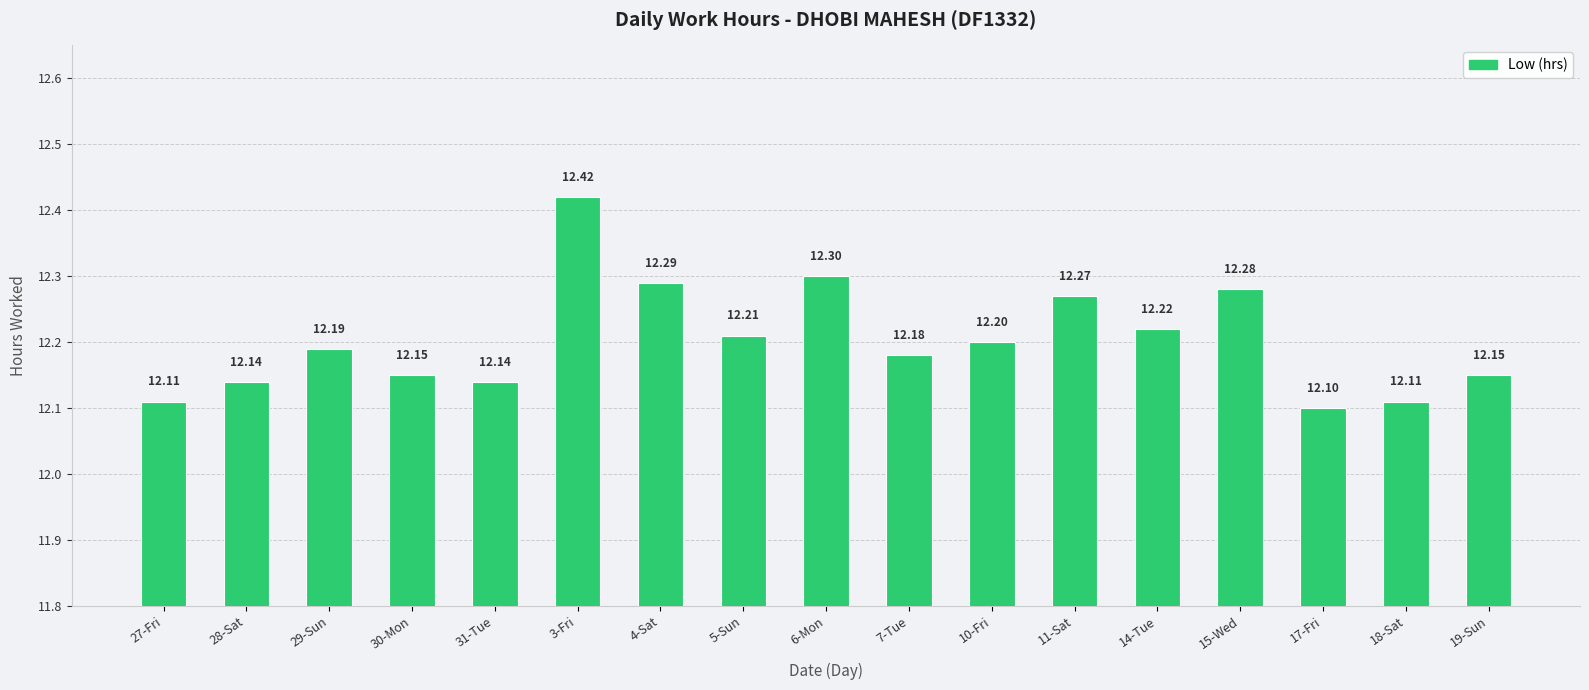

Count the values in the range 12 to 13.

17